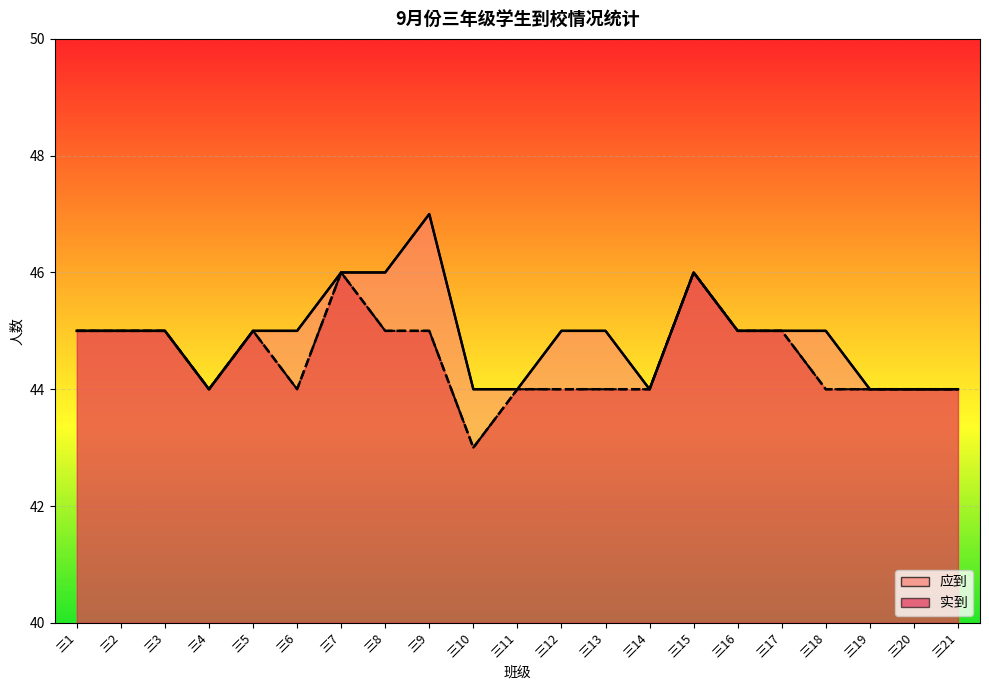

What value does the 实到 series have at 三2?

45